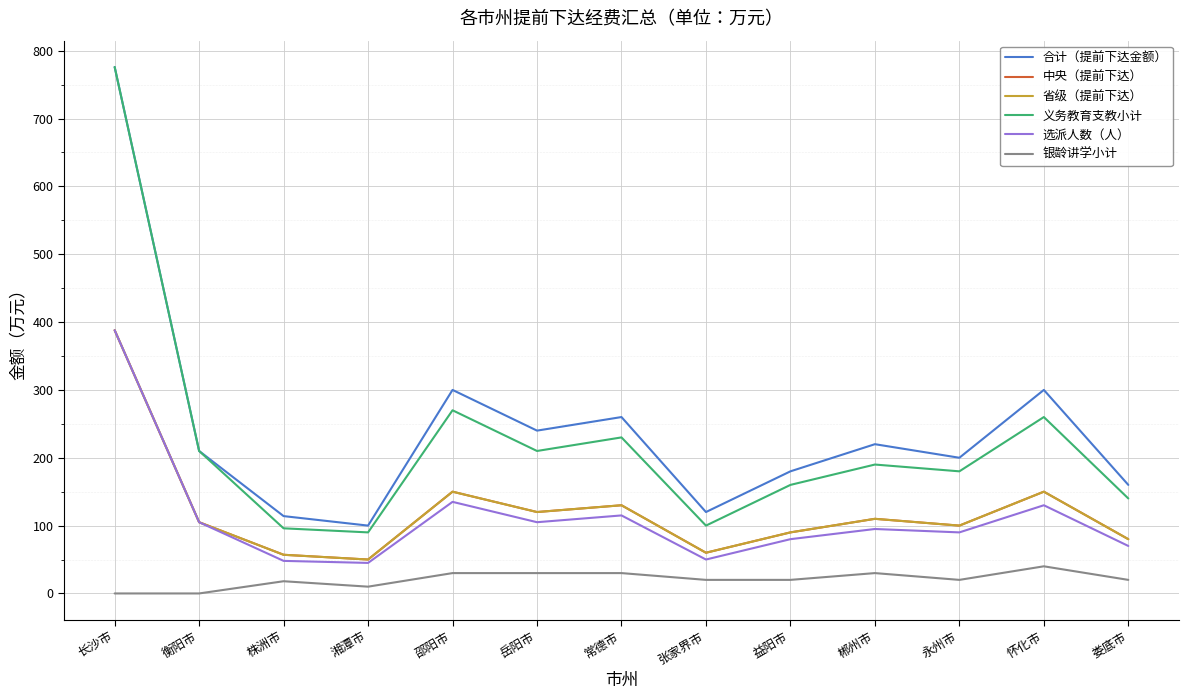

Does the chart display data point markers on the line(s)?

No